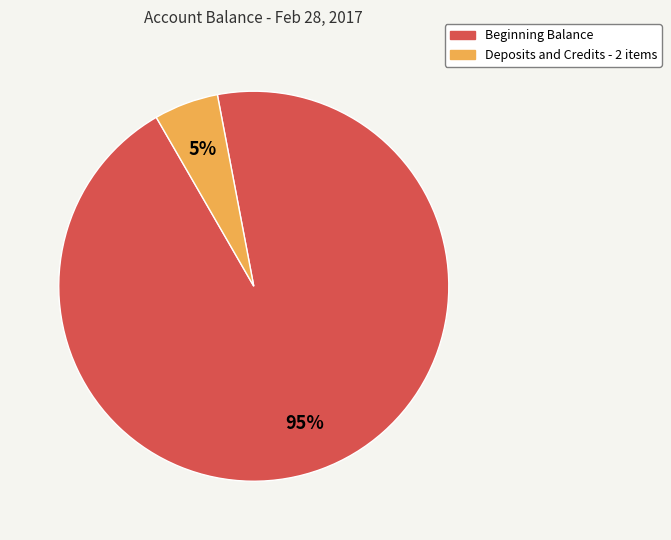

Which has a higher value, Beginning Balance or Deposits and Credits - 2 items?

Beginning Balance